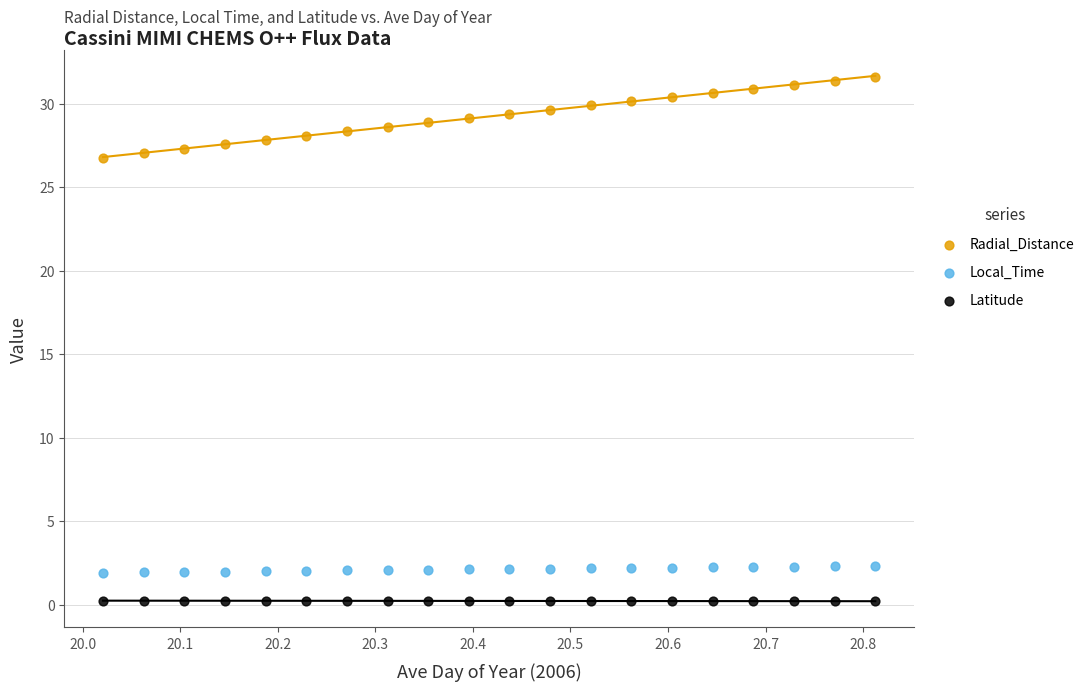

Across all data points, what is the range of X values (max minus min)?

0.8